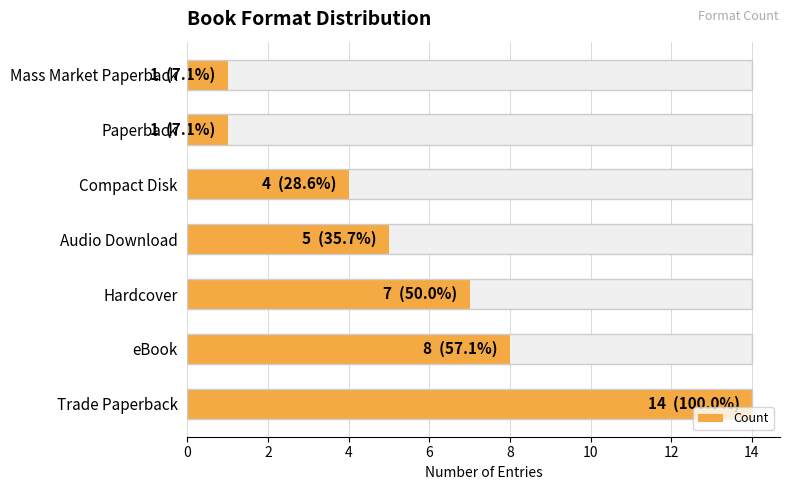

The value at Hardcover is 10. True or false?

False